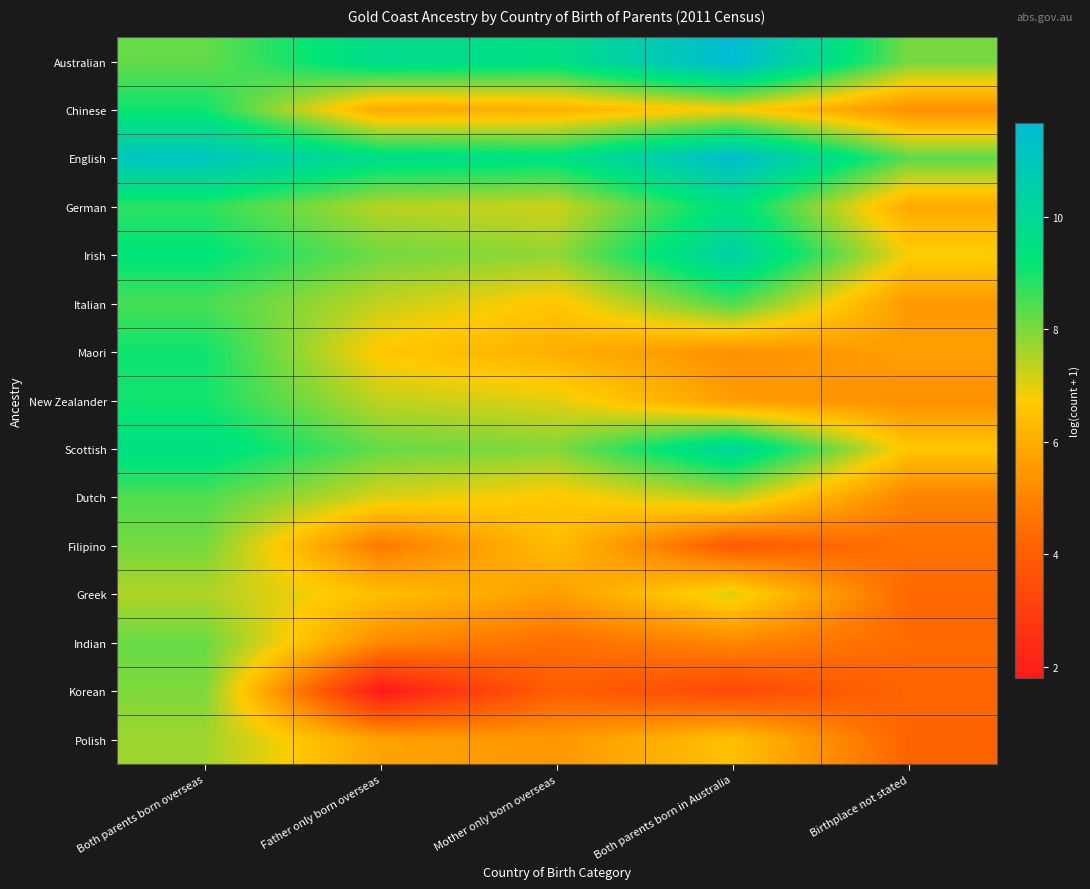

Rank the series at Both parents born overseas from lowest to highest value.

Greek, Polish, Korean, Filipino, Indian, Australian, Dutch, Italian, German, New Zealander, Chinese, Maori, Irish, Scottish, English